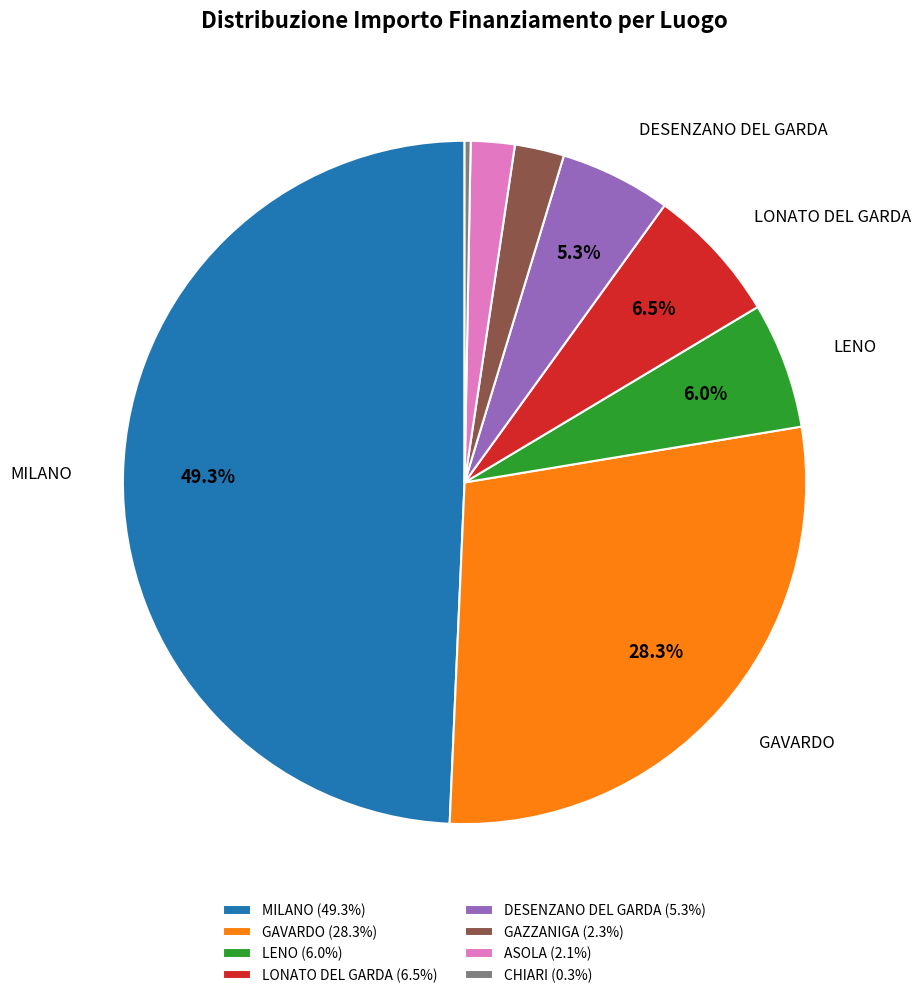

Is LONATO DEL GARDA (6.5%) the majority of the pie?

No